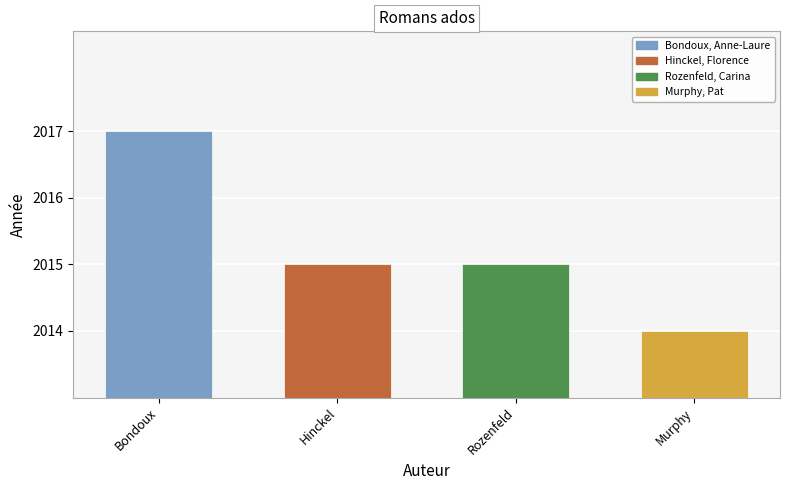

Reading left to right, what are all the values shown in this chart?

2017	2015	2015	2014